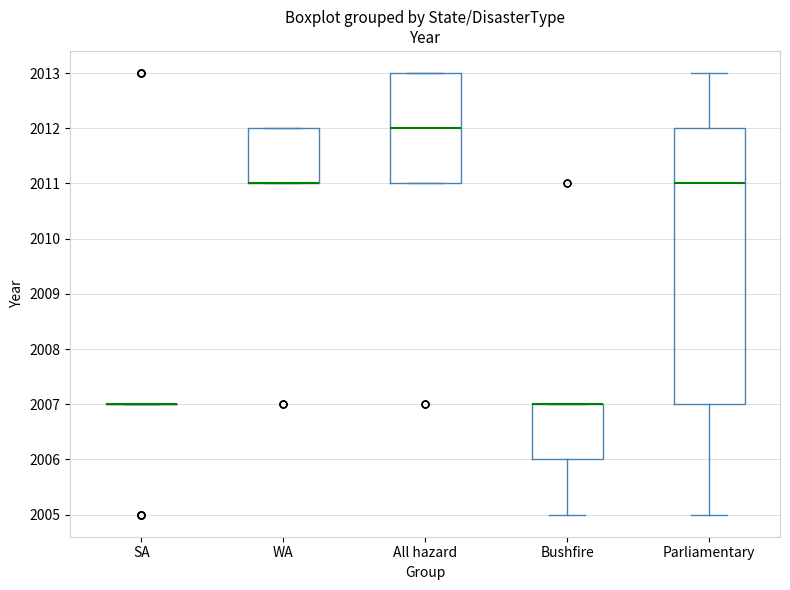

Reading left to right, transcribe this box plot: for each box, give where its median line is, the range the box spans, and where its two whiskers end, as read against the y-axis. The values are not printed on the chart, so give them approximately, as read against the axis.

SA: box collapsed to a line at 2007, whiskers 2007 to 2007
WA: median 2011 (drawn on the box's lower edge), box 2011 to 2012, whiskers 2011 to 2012
All hazard: median 2012, box 2011 to 2013, whiskers 2011 to 2013
Bushfire: median 2007 (drawn on the box's upper edge), box 2006 to 2007, whiskers 2005 to 2007
Parliamentary: median 2011, box 2007 to 2012, whiskers 2005 to 2013